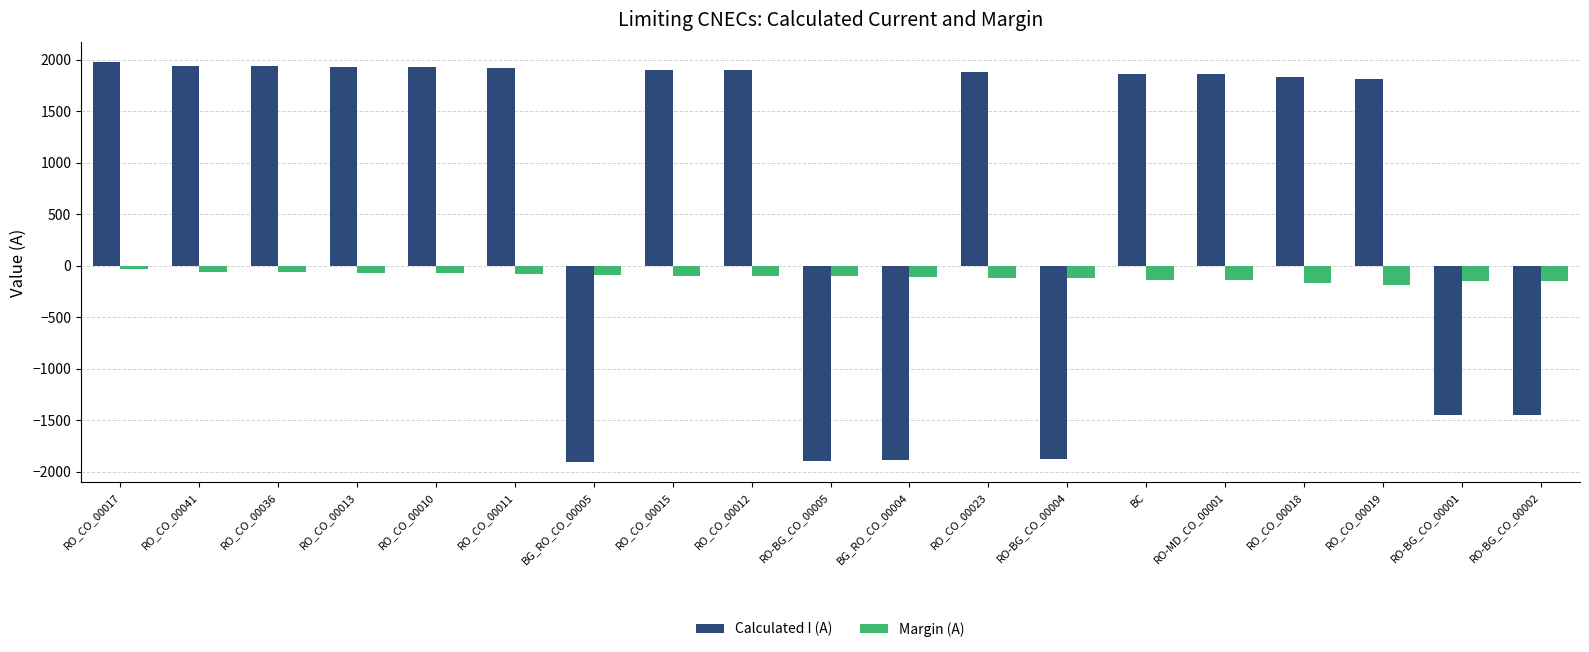

What is the value of the Margin (A) bar at the 13th from the left?

-121